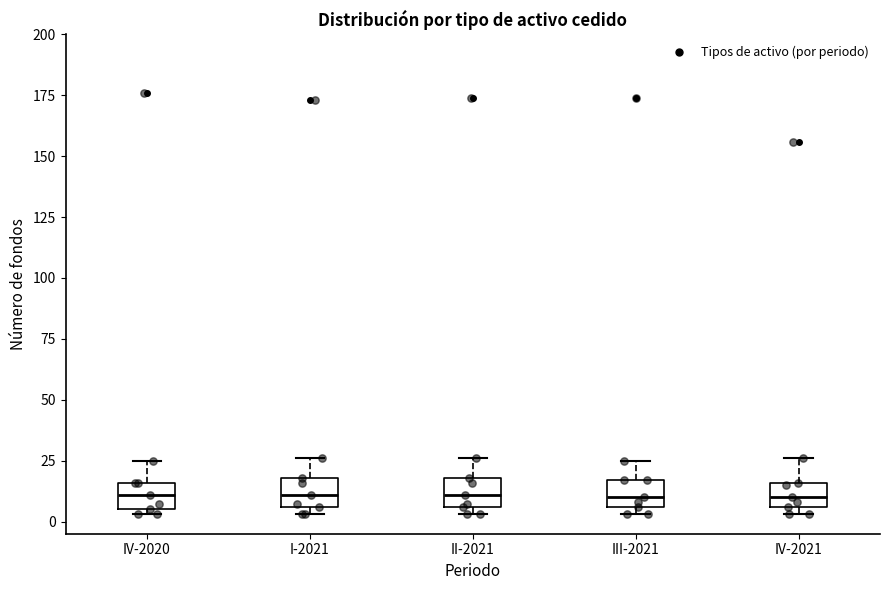

Reading left to right, transcribe this box plot: for each box, give where its median line is, the range the box spans, and where its two whiskers end, as read against the y-axis. The values are not printed on the chart, so give them approximately, as read against the axis.

IV-2020: median 10, box 5 to 15, whiskers 5 (just below the box's lower edge) to 25
I-2021: median 10, box 5 to 20, whiskers 5 (just below the box's lower edge) to 25
II-2021: median 10, box 5 to 20, whiskers 5 (just below the box's lower edge) to 25
III-2021: median 10, box 5 to 15, whiskers 5 (just below the box's lower edge) to 25
IV-2021: median 10, box 5 to 15, whiskers 5 (just below the box's lower edge) to 25